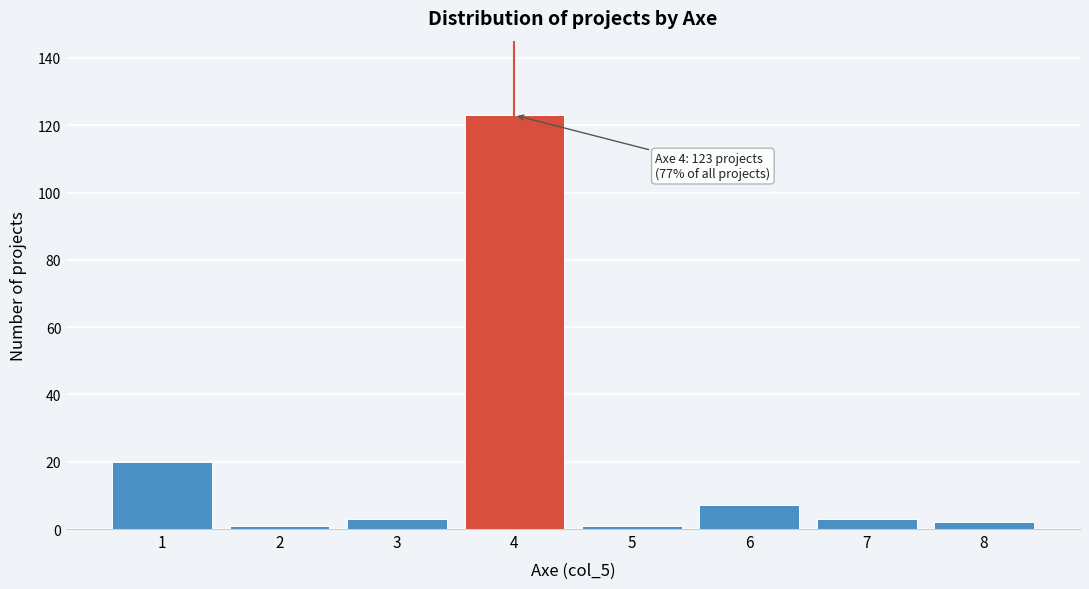

Over which range of the x-axis is the bar tallest?

3.5 to 4.5